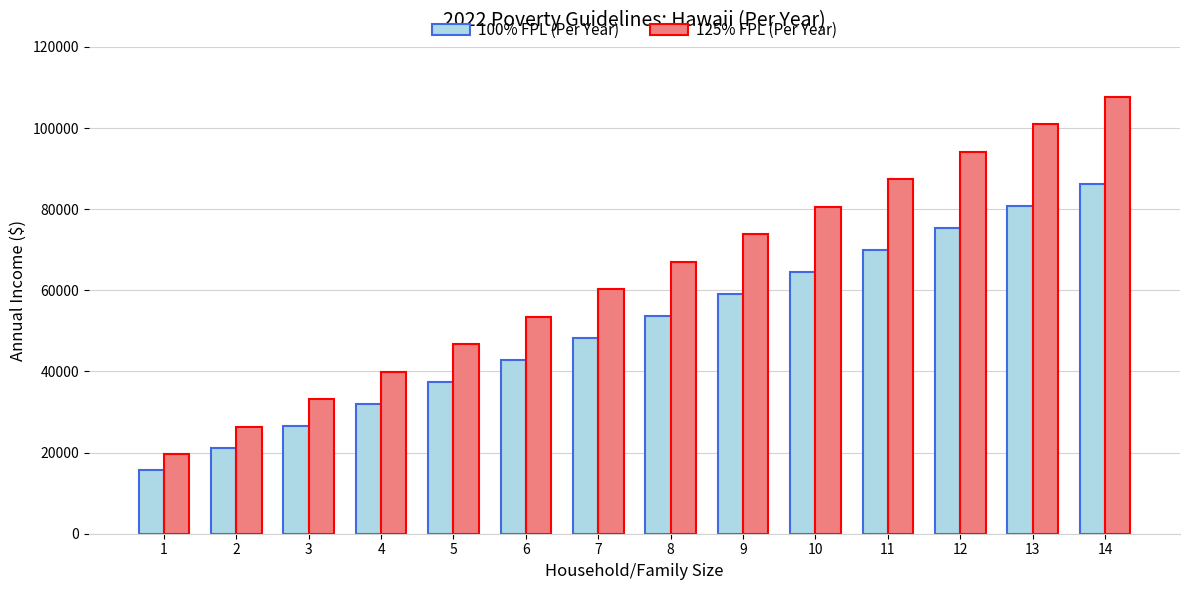

Which series has the widest spread of values?

125% FPL (Per Year)